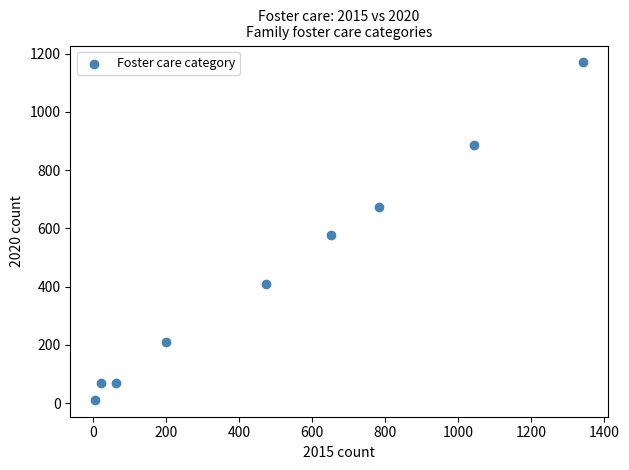

What is the average Y value?

452